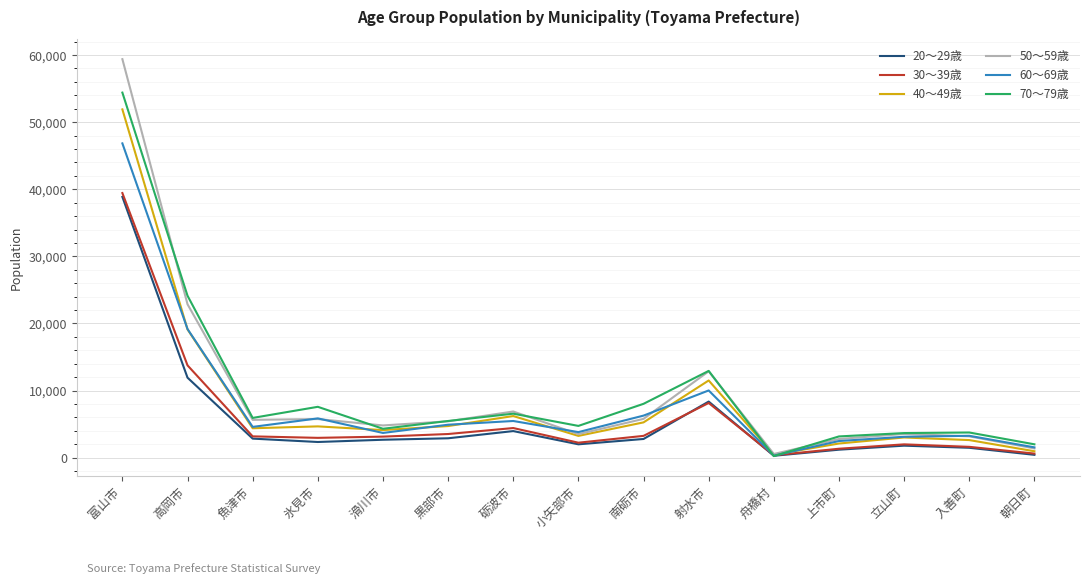

What is the minimum value shown in the chart?

245